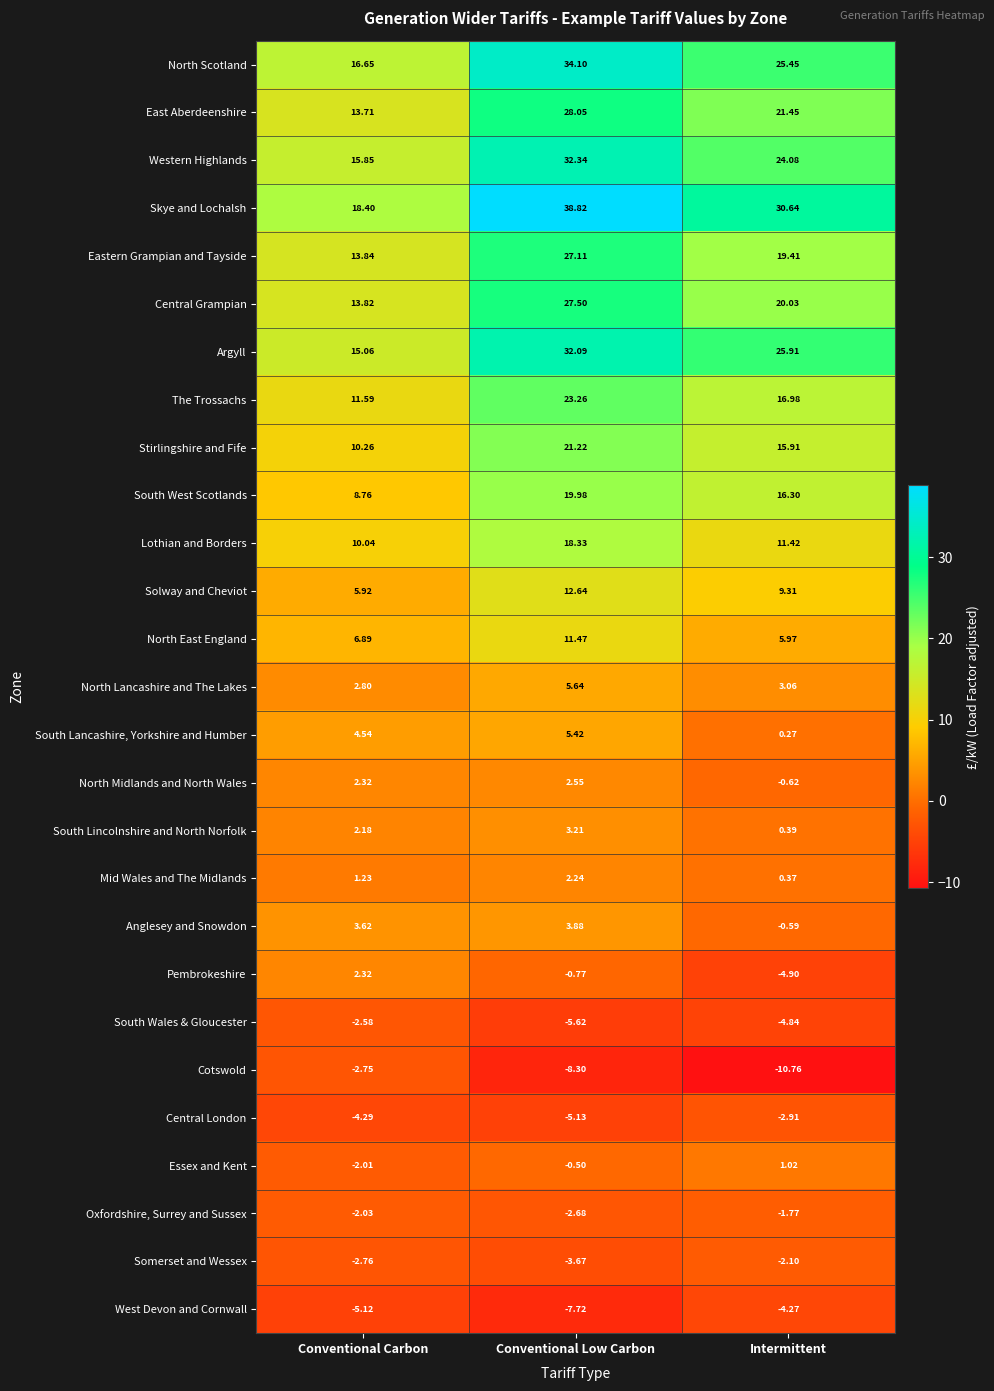

At which label does West Devon and Cornwall first exceed -5?

Intermittent